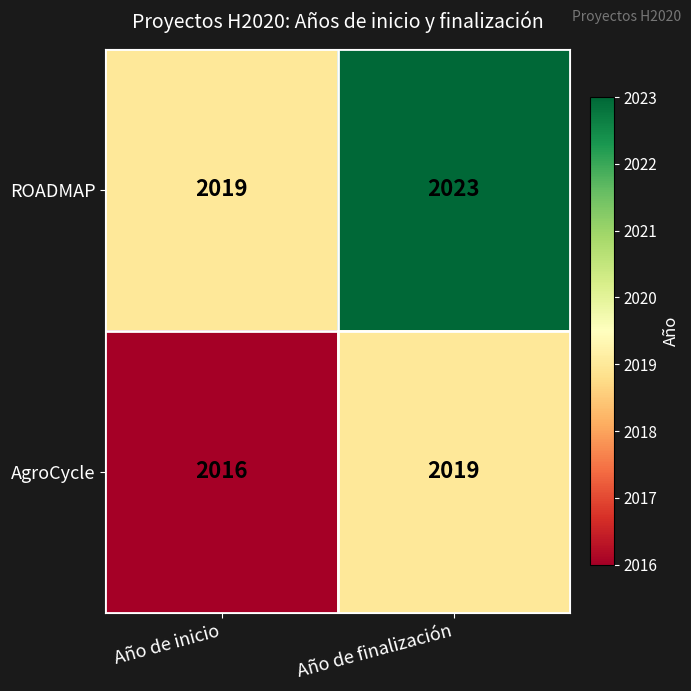

How many distinct data groups are displayed?

2